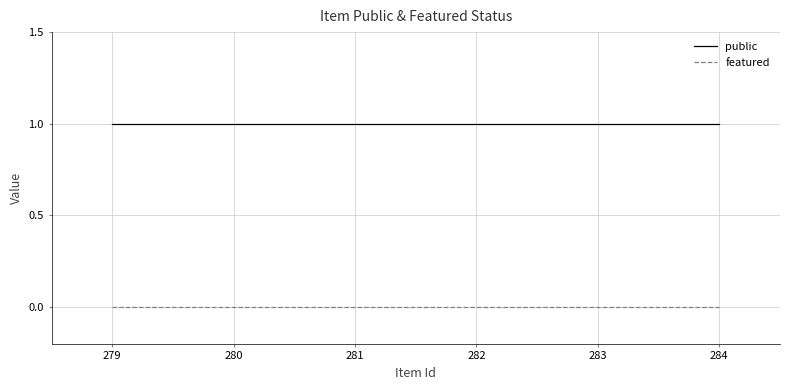

True or false: public has a value of 1 at 282.

True